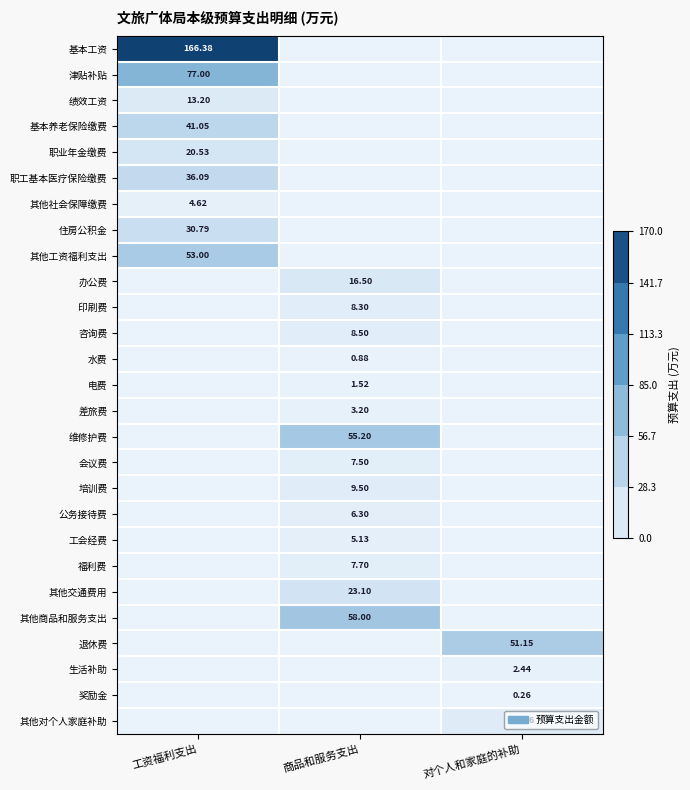

Between 工资福利支出 and 对个人和家庭的补助, which series saw the biggest shift?

基本工资